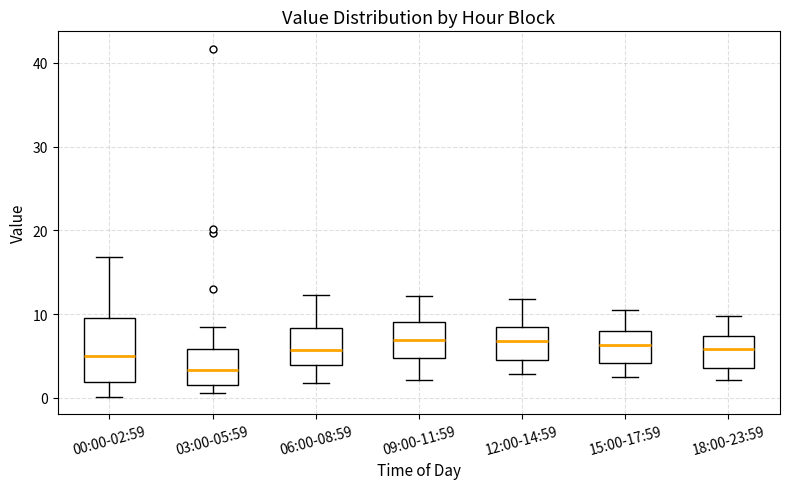

Which box is the tallest, from its lower edge to its upper edge?

00:00-02:59